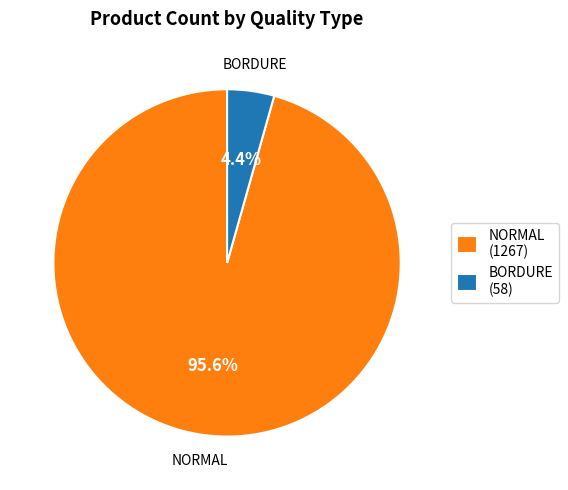

How many segments does this pie chart have?

2